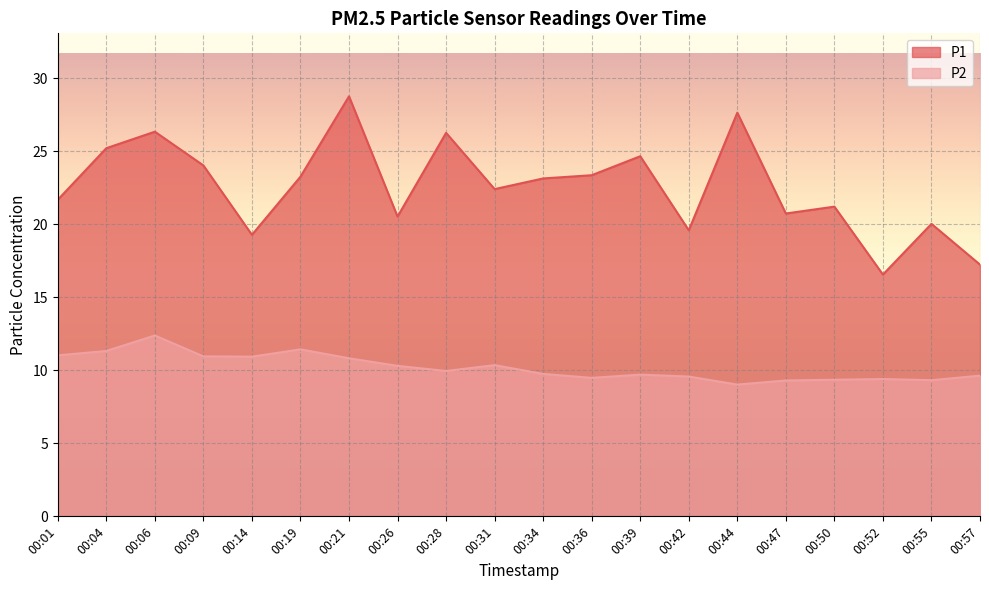

Which category has the lowest value across all series?

00:44